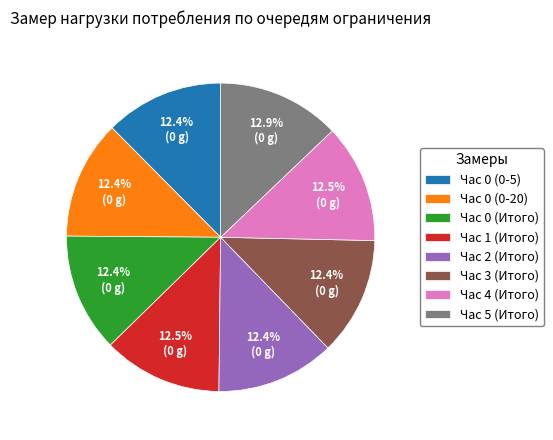

What is the total percentage of Час 3 (Итого) and Час 0 (Итого)?

24.8%